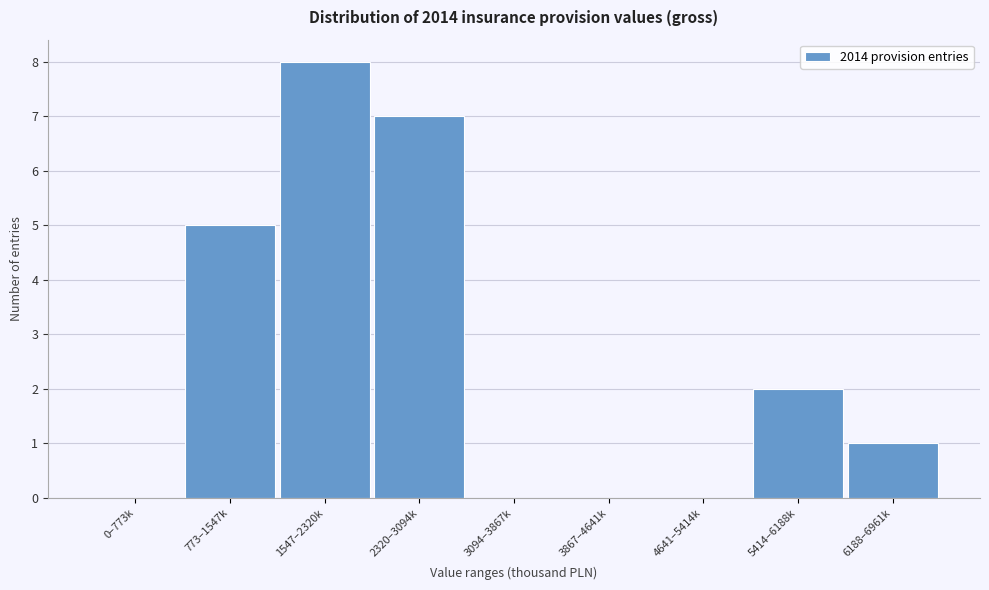

Reading left to right, list all the values displayed in this chart.

0–773k=0	773–1547k=5	1547–2320k=8	2320–3094k=7	3094–3867k=0	3867–4641k=0	4641–5414k=0	5414–6188k=2	6188–6961k=1